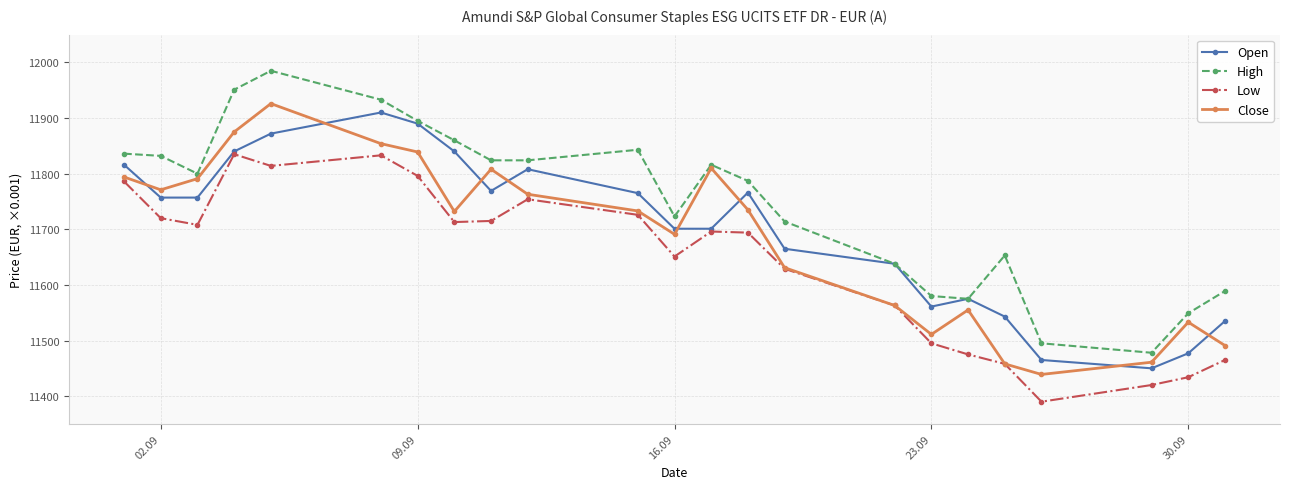

What is the value of the High point at the 22nd from the left?

11549